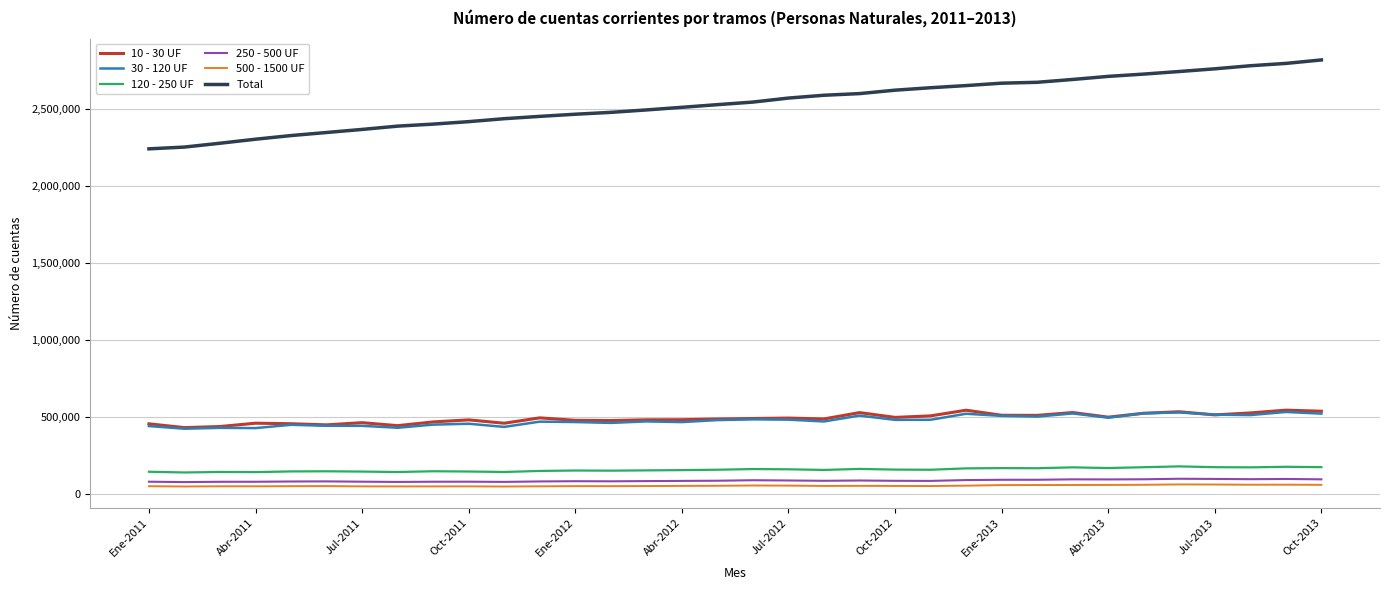

Which series has the largest total across all categories?

Total